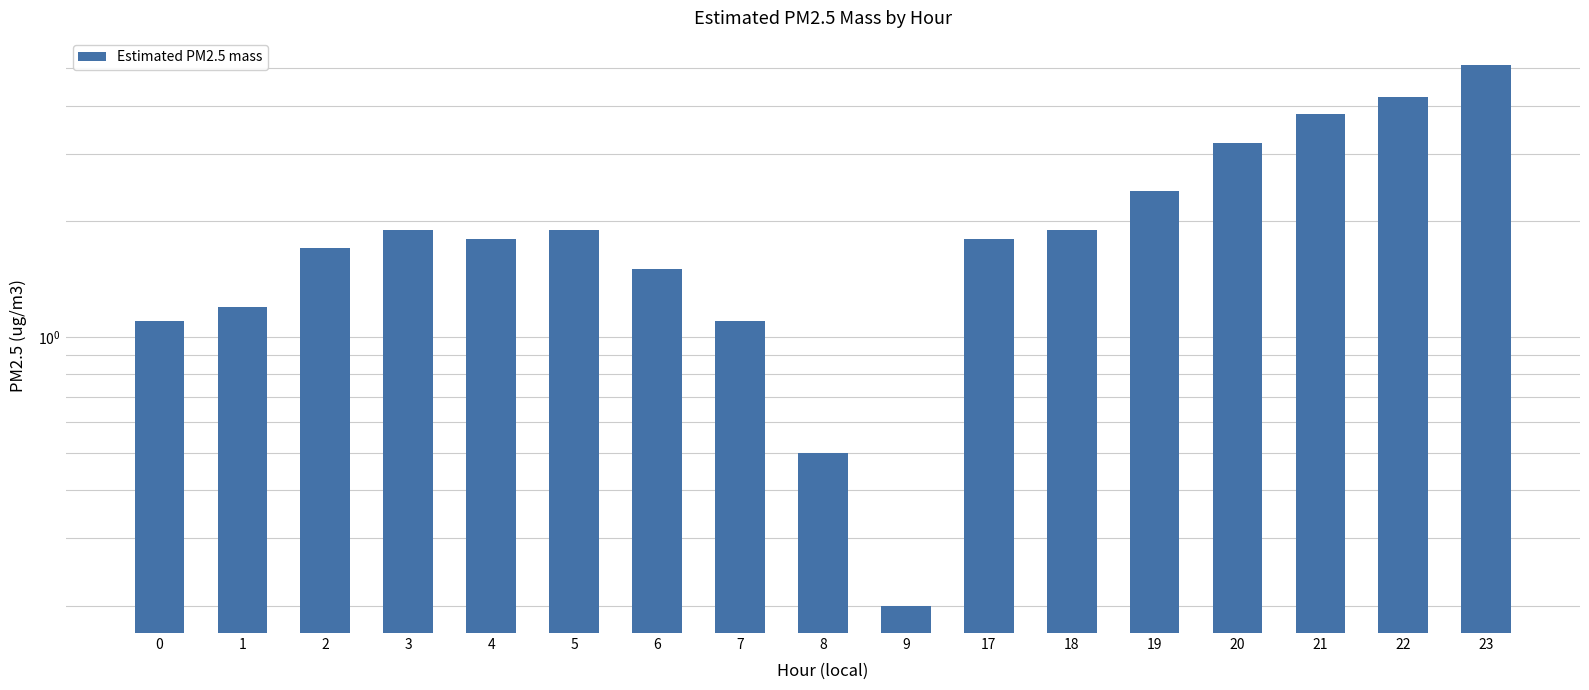

Approximately how many times larger is the value at 2 compared to 4?

0.9